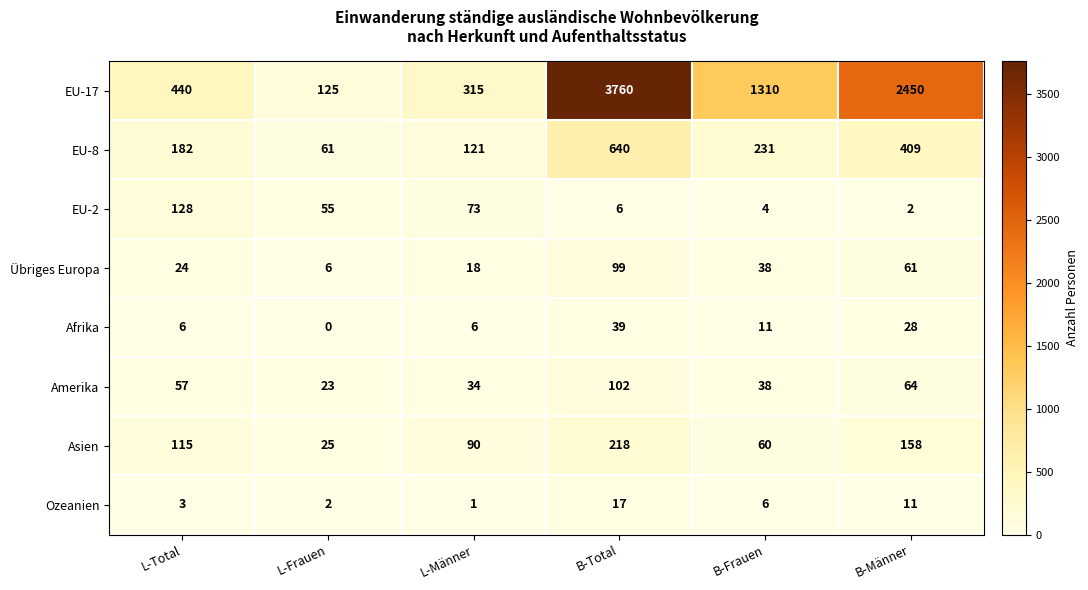

List the series in order of their peak value, lowest first.

Ozeanien, Afrika, Übriges Europa, Amerika, EU-2, Asien, EU-8, EU-17